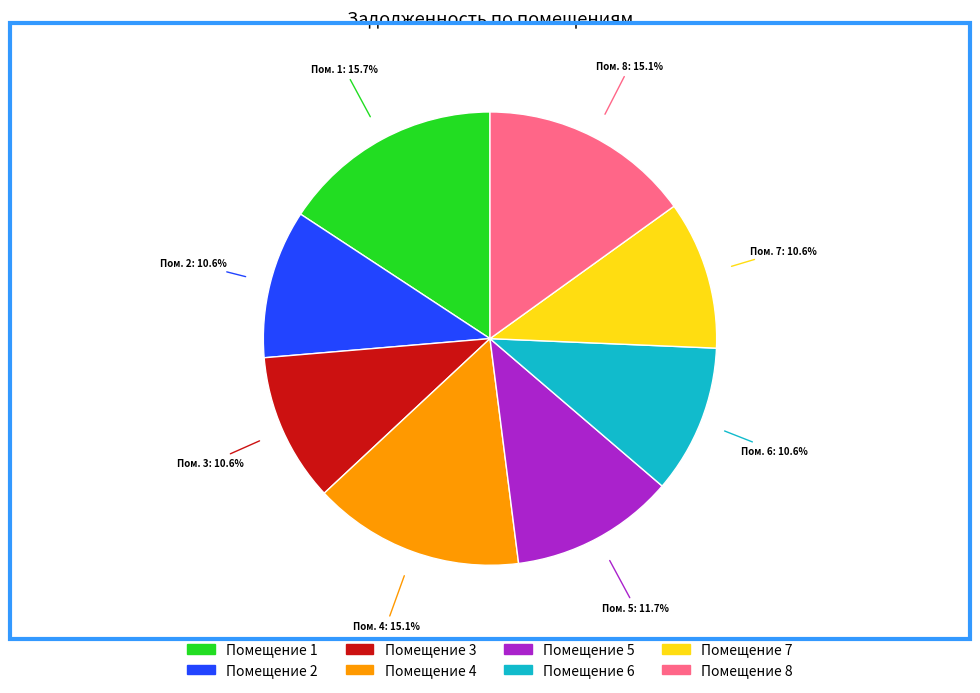

Is there a majority slice in this chart?

No